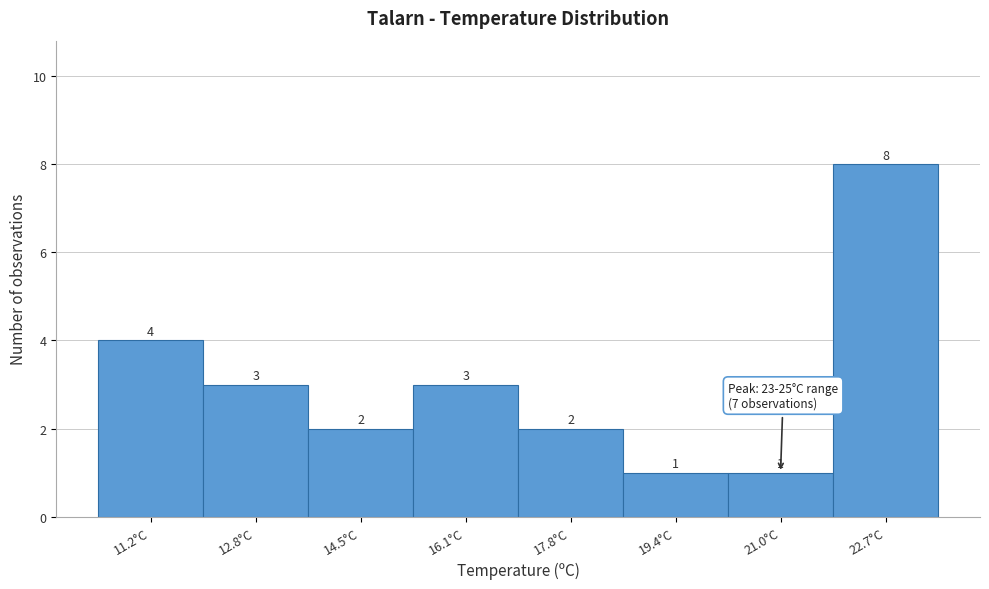

Reading left to right, extract all data points from this chart.

11.2°C=4	12.8°C=3	14.5°C=2	16.1°C=3	17.8°C=2	19.4°C=1	21.0°C=1	22.7°C=8